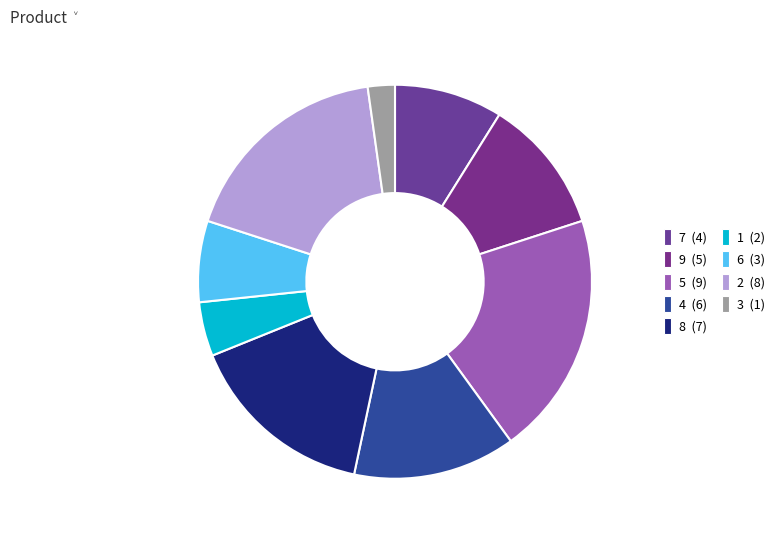

What percentage is the 1 slice, to the nearest percent?

4%